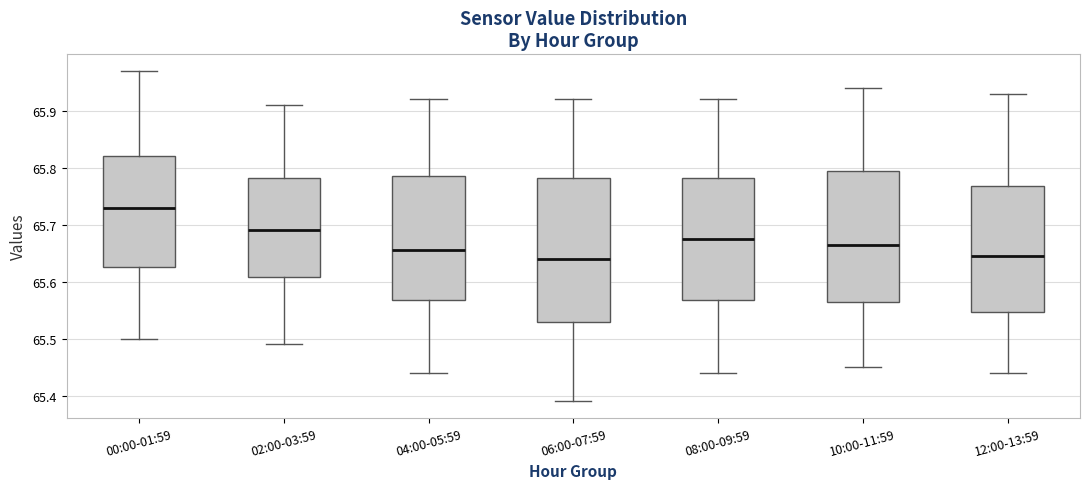

Where does the median line of the box for 06:00-07:59 sit on the y-axis? The values are not printed on the chart, so give them approximately, as read against the axis.

65.64